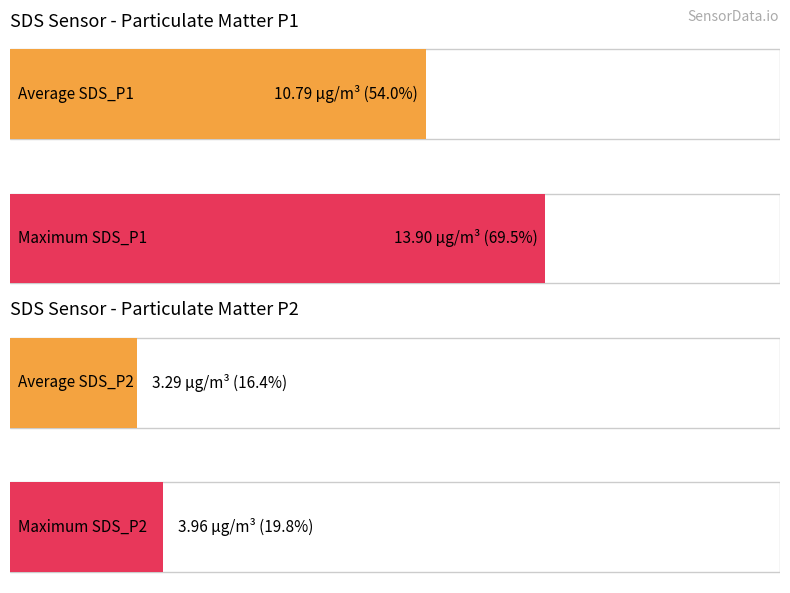

The value of Max SDS_P1 at Signal -58 is 7.3. True or false?

False